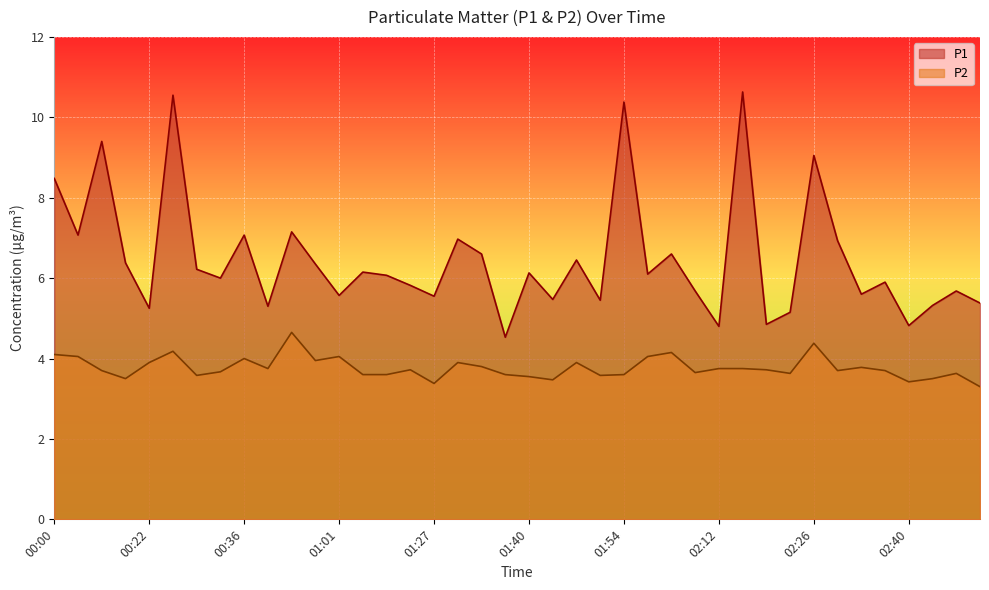

How many data points does each series have?

40